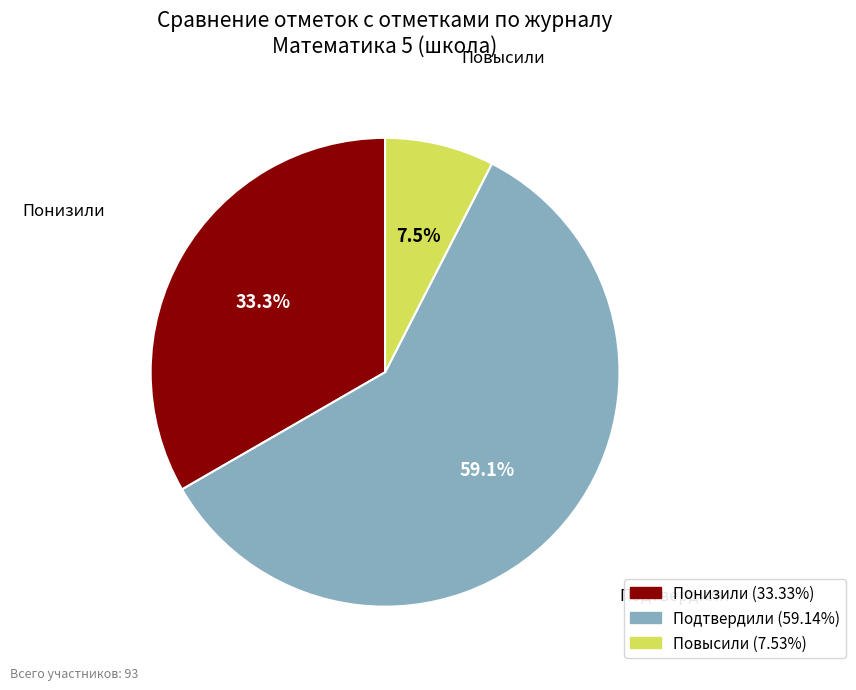

To the nearest percent, what is the combined percentage of Подтвердили and Повысили?

67%